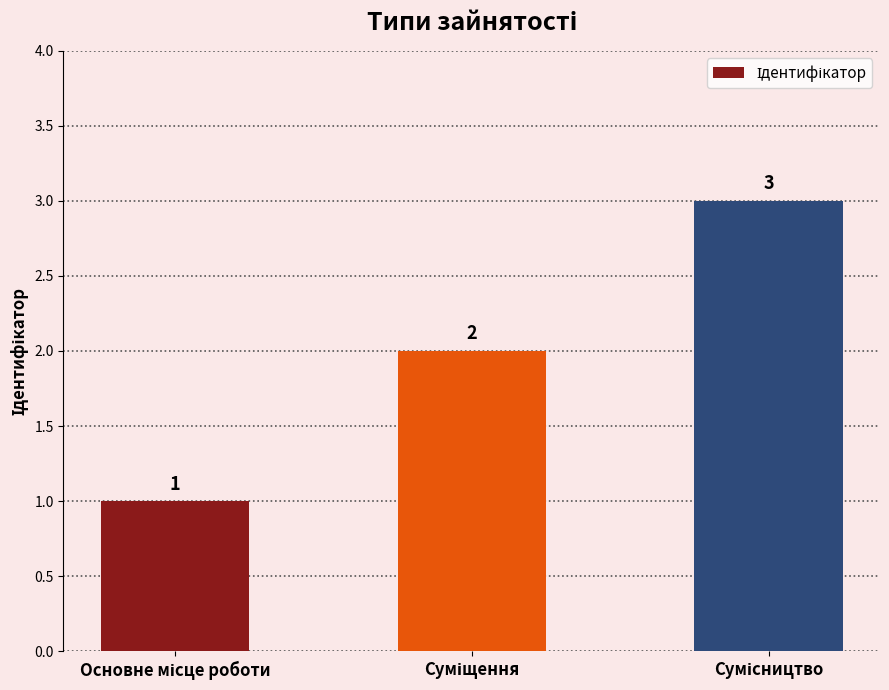

What is the sum of all values?

6